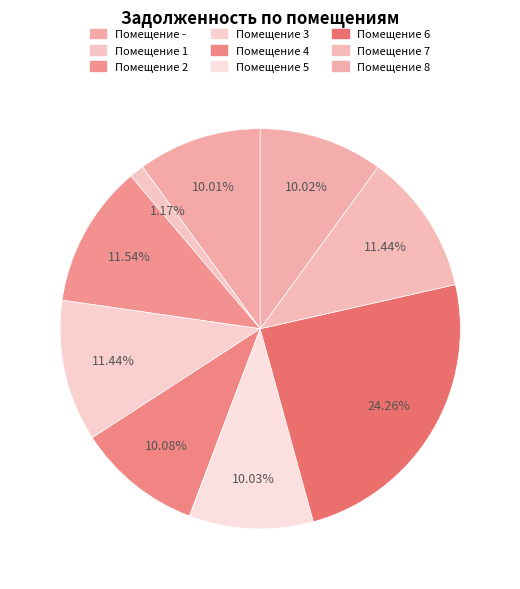

Which category has the smallest portion of the pie?

1